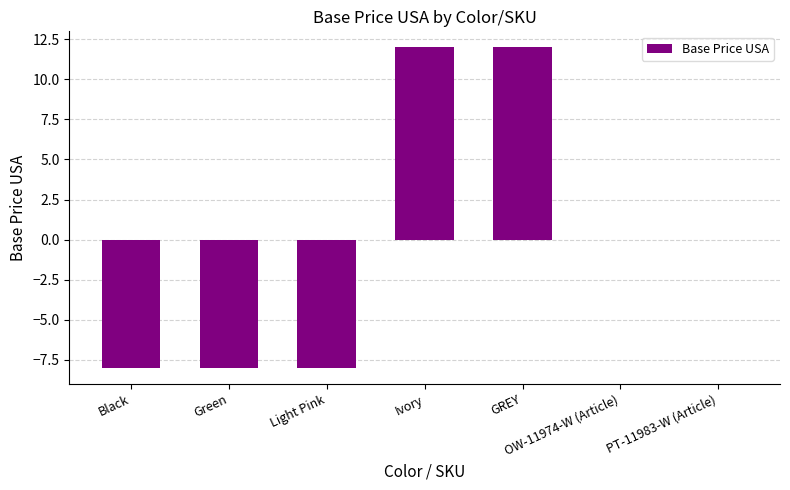

Between Black and Ivory, which is larger?

Ivory